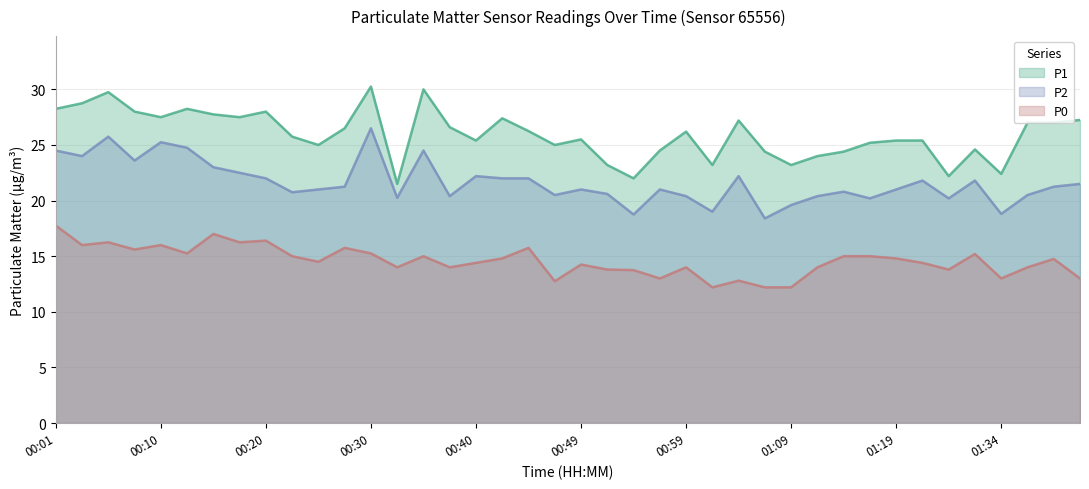

Which series has the largest total across all categories?

P1